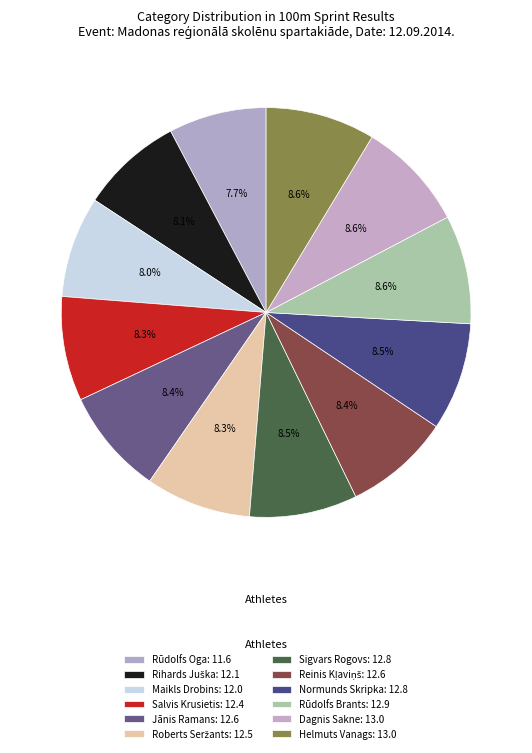

What is the change in value from Normunds Skripka to Rūdolfs Brants?

+0.1